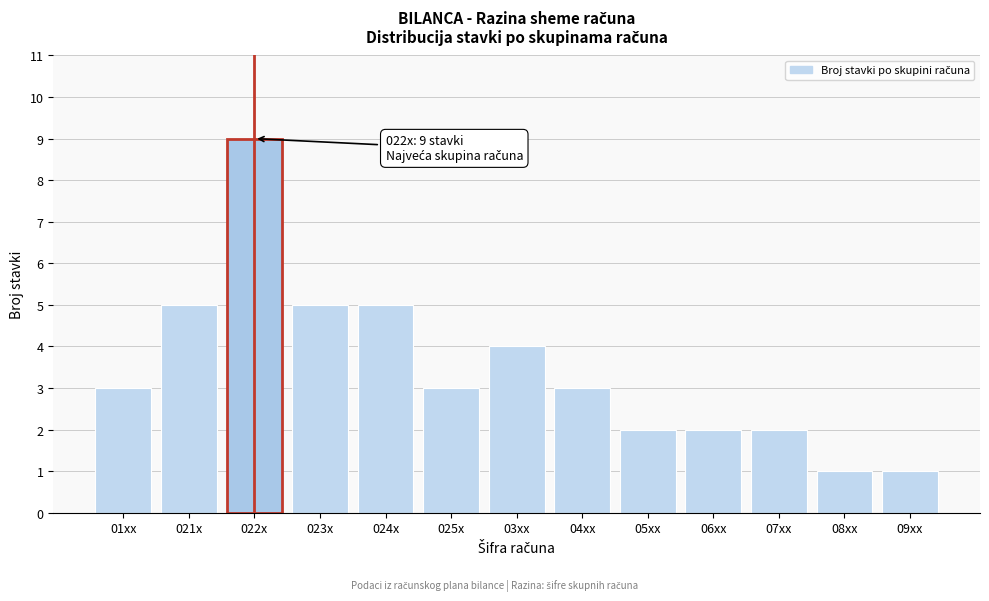

Reading left to right, transcribe all the data shown in this chart.

3	5	9	5	5	3	4	3	2	2	2	1	1